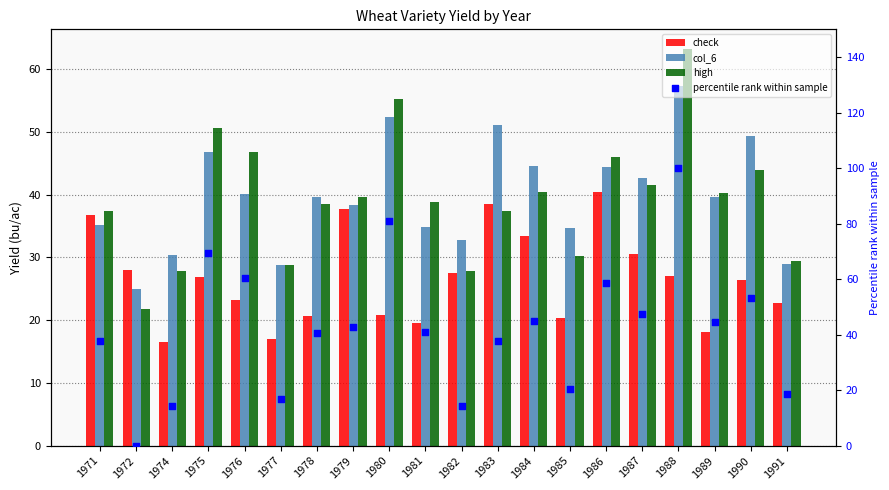

What are all the series names shown in the legend?

check, col_6, high, percentile rank within sample